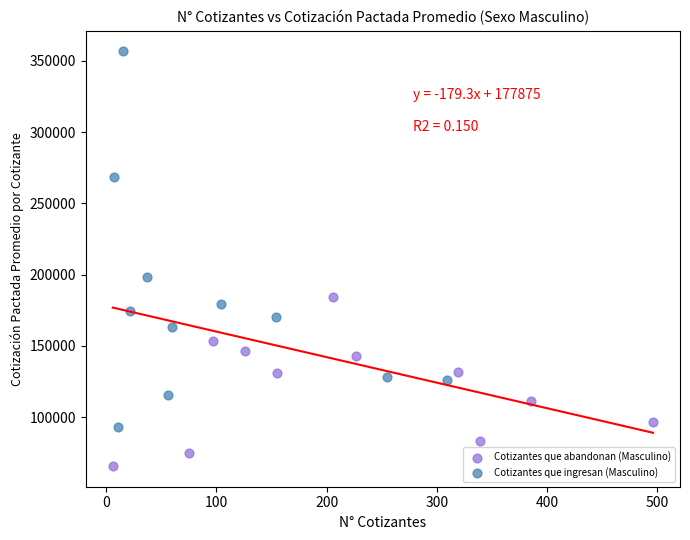

Which series contains the highest Y value?

Cotizantes que ingresan (Masculino)